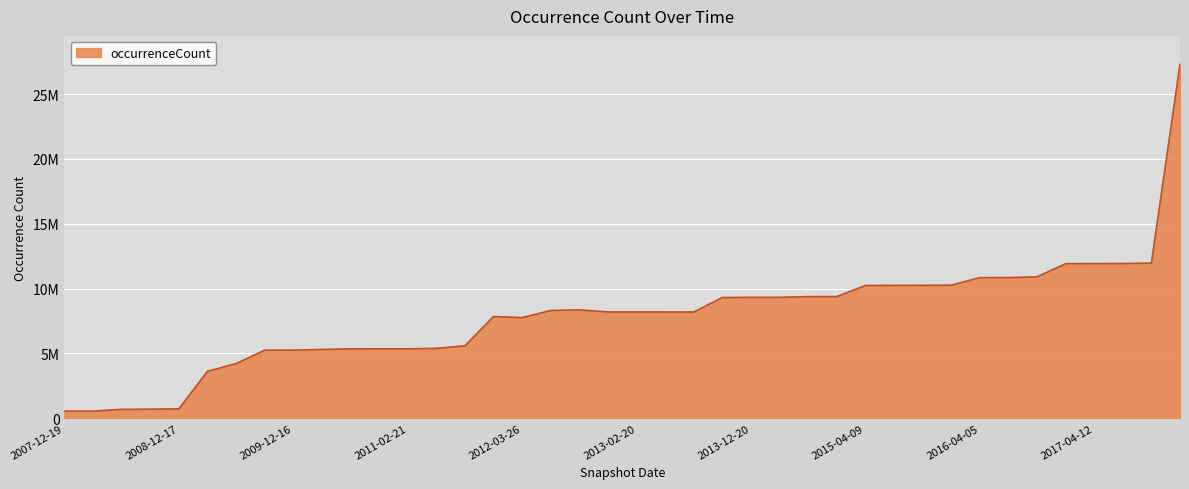

Reading left to right, what are all the values shown in this chart?

2007-12-19=556989	2008-04-01=556989	2008-06-27=688284	2008-10-10=702591	2008-12-17=731498	2009-04-06=3623572	2009-06-17=4219456	2009-09-25=5252403	2009-12-16=5254626	2010-04-01=5310801	2010-07-26=5352321	2010-11-17=5358128	2011-02-21=5358128	2011-06-10=5390937	2011-09-05=5590776	2012-01-18=7850153	2012-03-26=7761995	2012-07-13=8314413	2012-10-31=8359461	2012-12-11=8201171	2013-02-20=8201192	2013-05-21=8201193	2013-07-09=8195417	2013-09-10=9311741	2013-12-20=9326214	2014-03-28=9326214	2014-09-08=9382219	2015-01-19=9384792	2015-04-09=10238708	2015-07-03=10250100	2015-10-01=10253695	2016-01-04=10261462	2016-04-05=10844924	2016-07-04=10846148	2016-10-07=10905213	2016-12-27=11920632	2017-04-12=11925451	2017-07-24=11931019	2017-10-12=11964714	2017-12-22=27296188